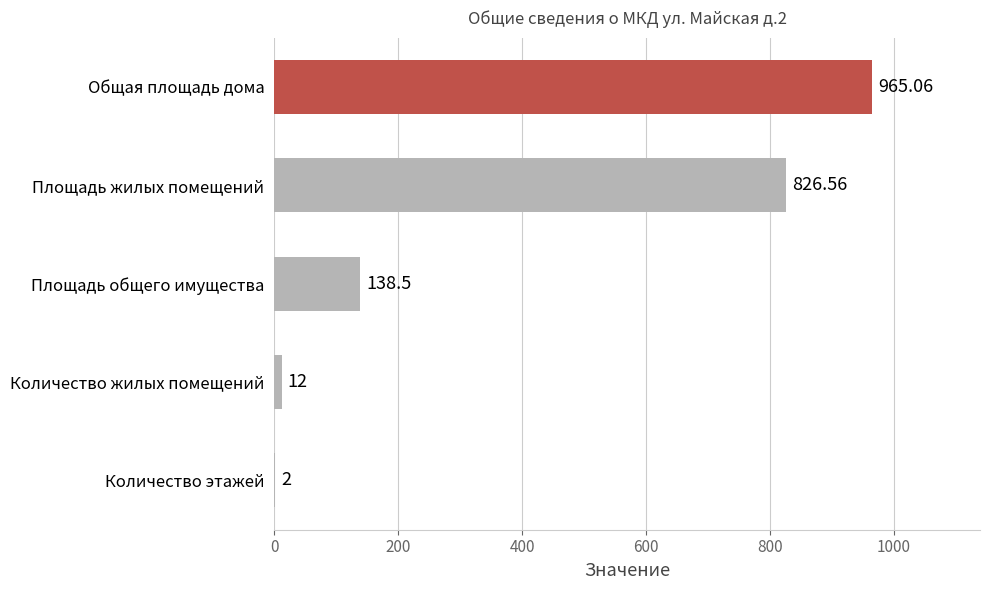

At which label is the value closest to 483?

Площадь жилых помещений